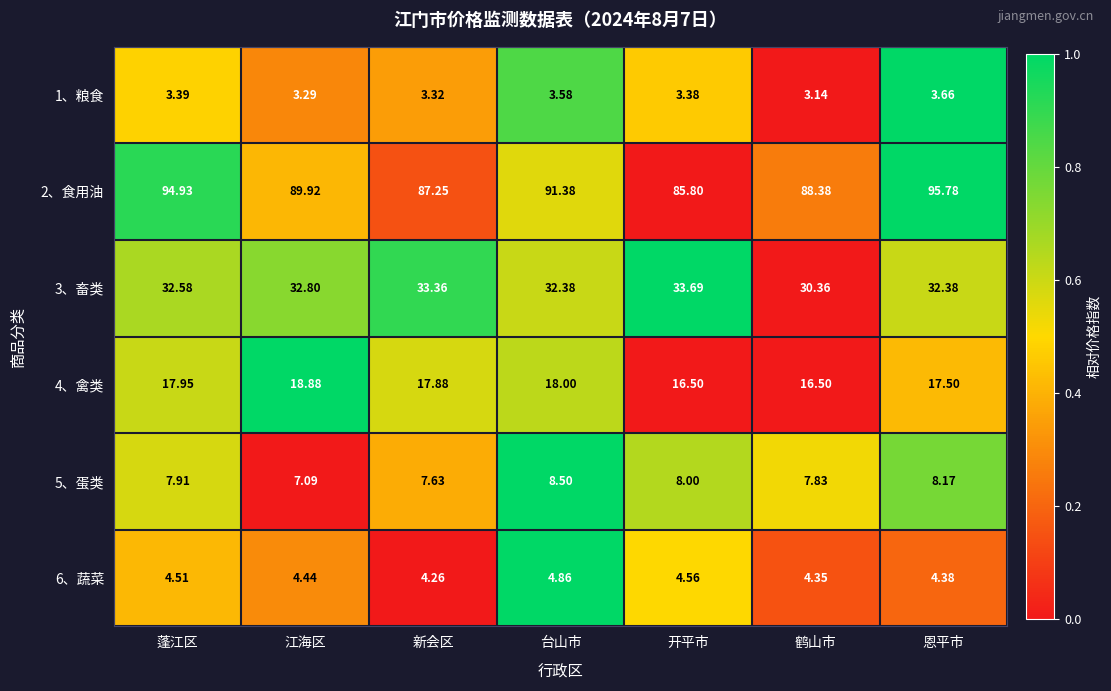

At which category is the sum across all series the highest?

恩平市